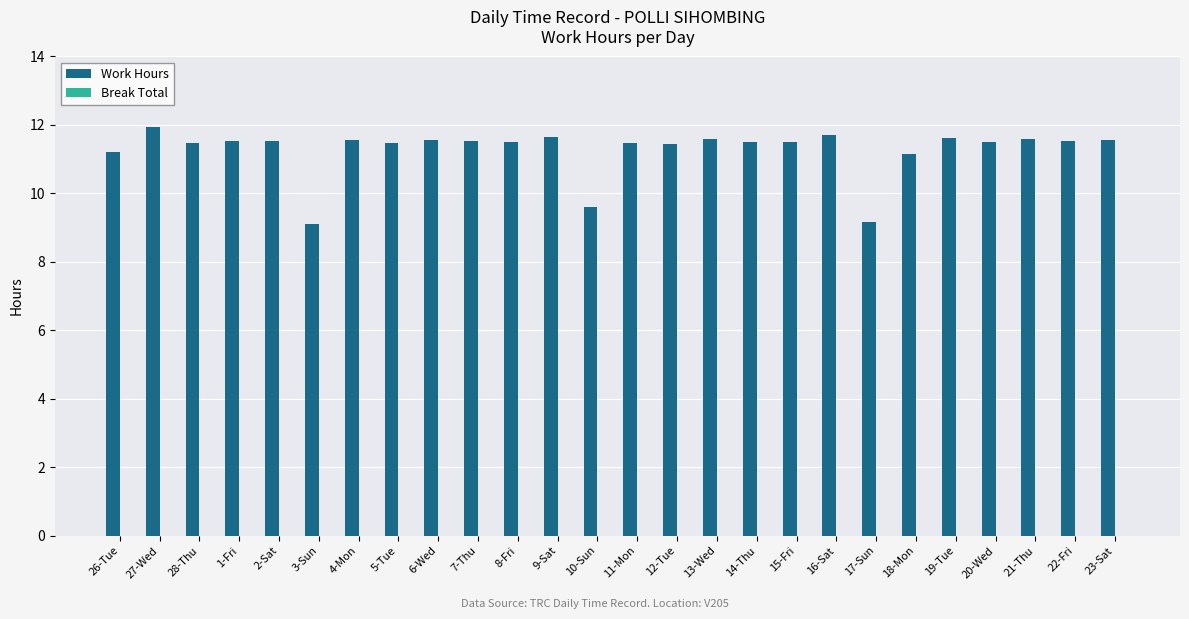

How many data points are less than 11?

3